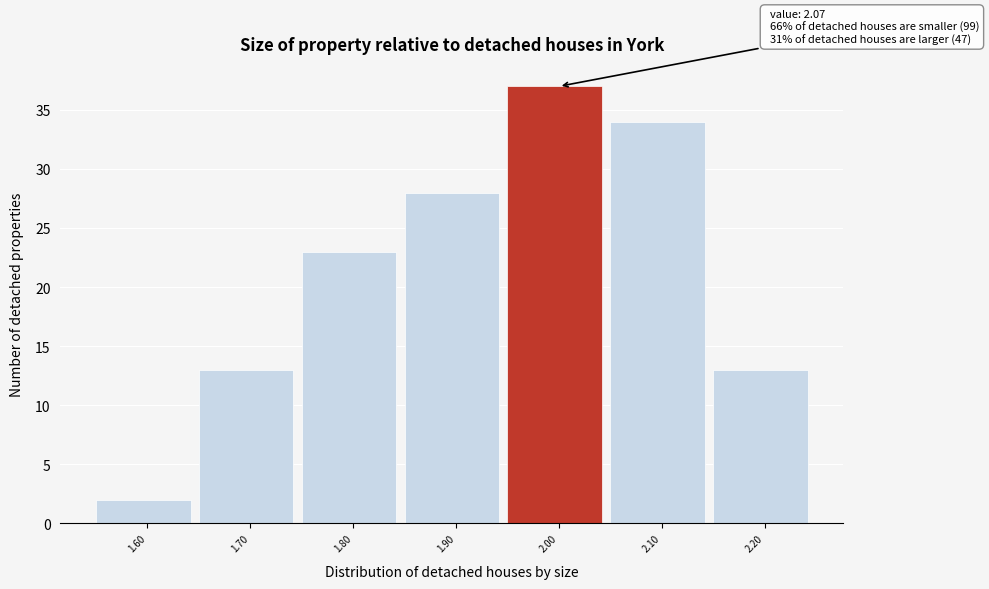

Reading left to right, transcribe all the data shown in this chart.

2	13	23	28	37	34	13